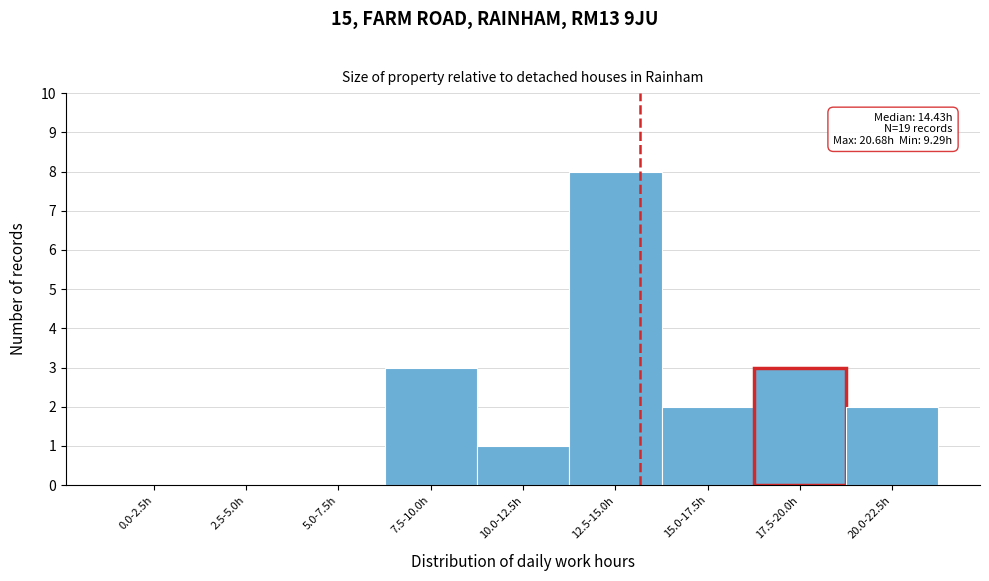

Reading left to right, extract all data points from this chart.

0.0-2.5h=0	2.5-5.0h=0	5.0-7.5h=0	7.5-10.0h=3	10.0-12.5h=1	12.5-15.0h=8	15.0-17.5h=2	17.5-20.0h=3	20.0-22.5h=2